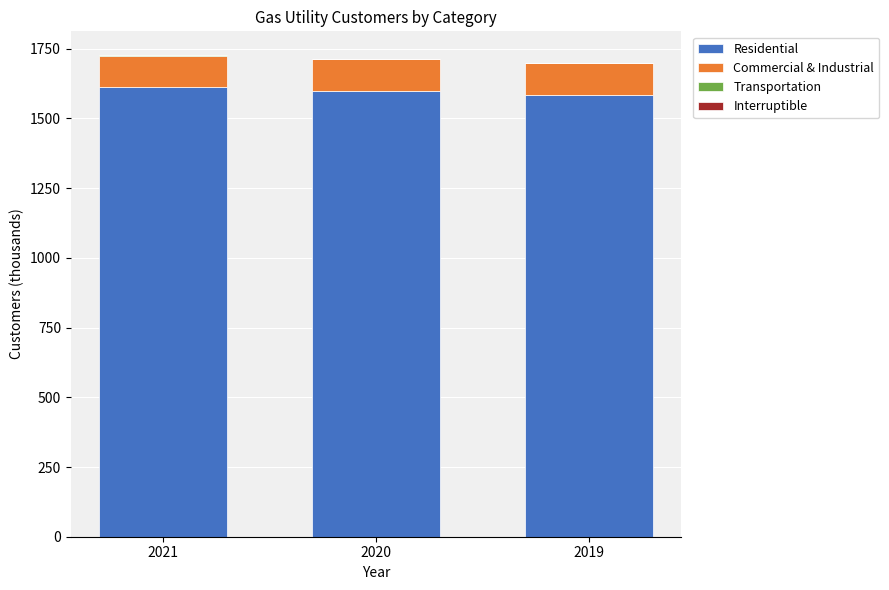

What is the maximum value for Residential?

1612.4